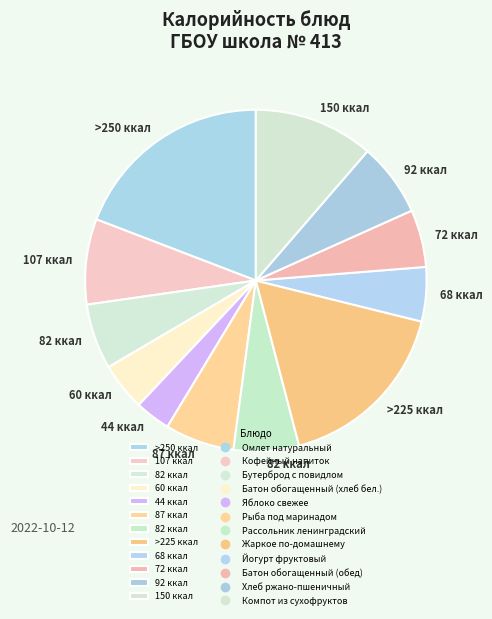

How many segments does this pie chart have?

12